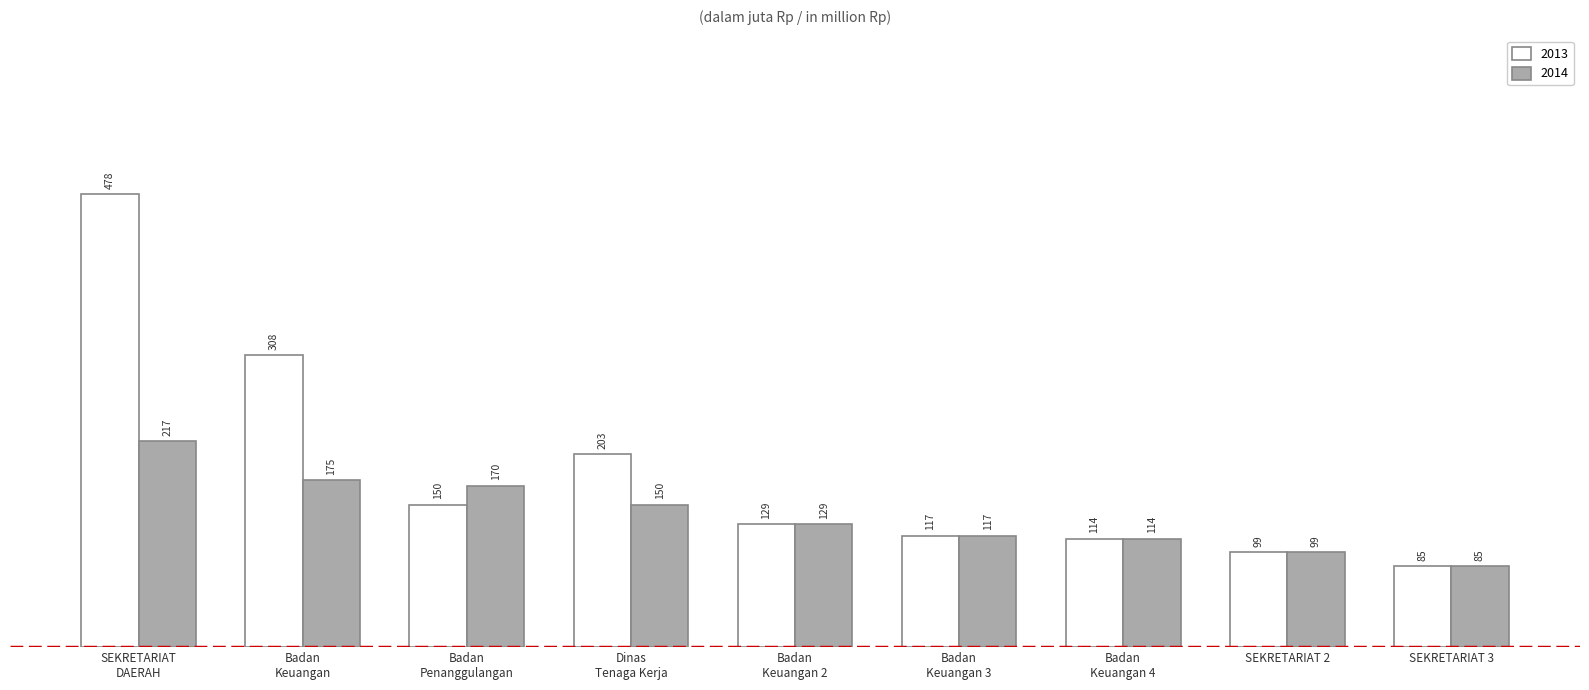

Does the chart contain stacked bars?

No